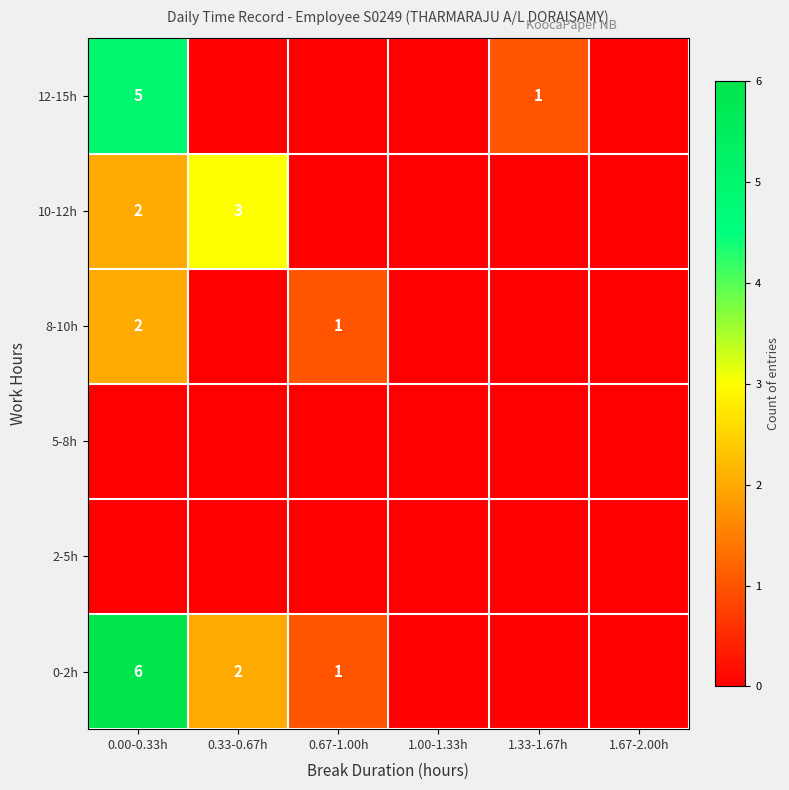

At how many categories does at least one series exceed 0?

4